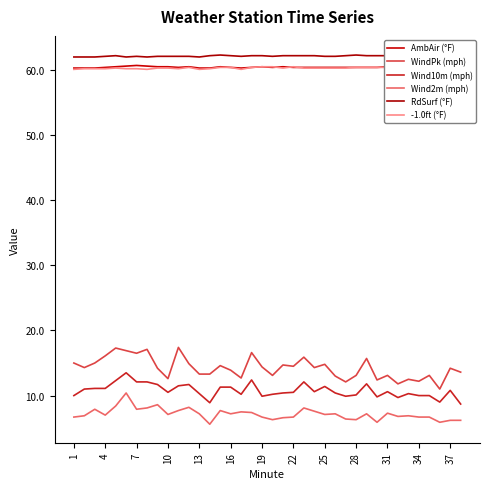

True or false: WindPk (mph) and Wind2m (mph) cross at least once.

False